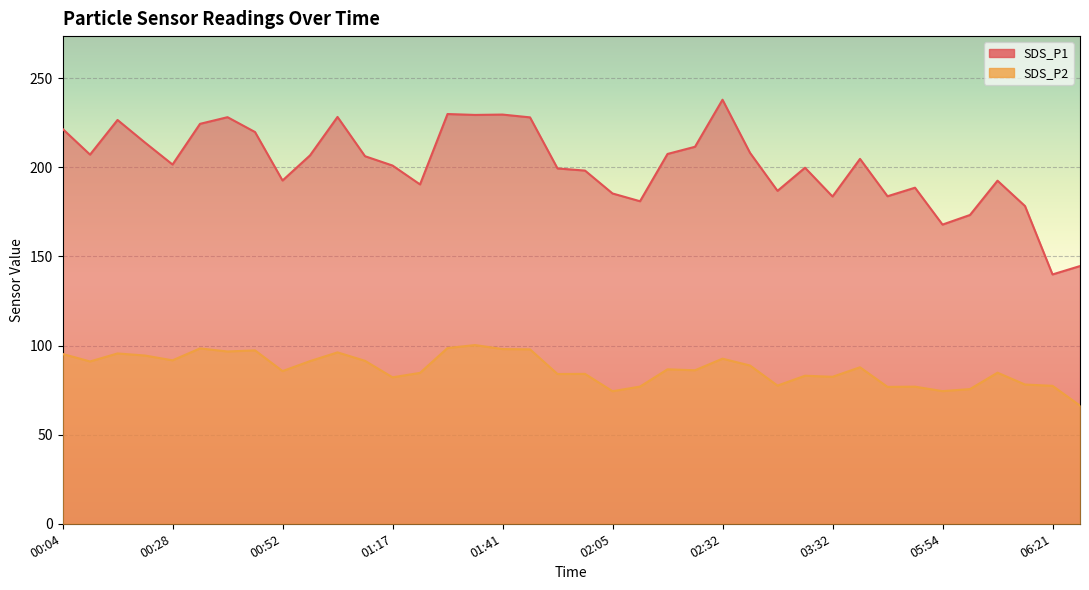

What is the difference between the highest and lowest values at 01:04?

132.1